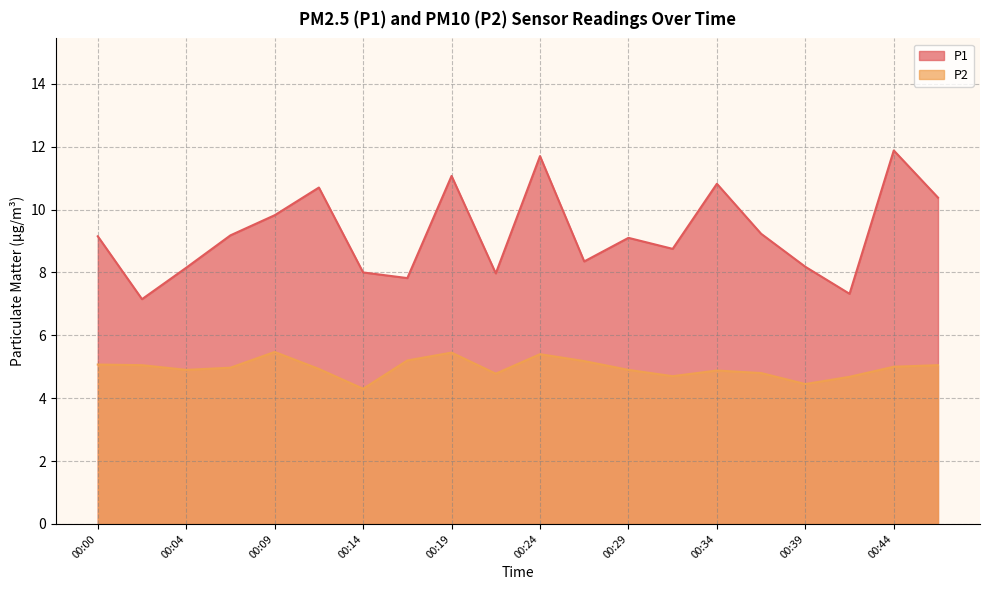

Reading left to right, what are all the values shown in this chart?

P1: 9.2	7.2	8.2	9.2	9.8	10.7	8.0	7.8	11.1	8.0	11.7	8.3	9.1	8.8	10.8	9.2	8.2	7.3	11.9	10.4
P2: 5.1	5.0	4.9	5.0	5.5	4.9	4.3	5.2	5.5	4.8	5.4	5.2	4.9	4.7	4.9	4.8	4.5	4.7	5.0	5.0